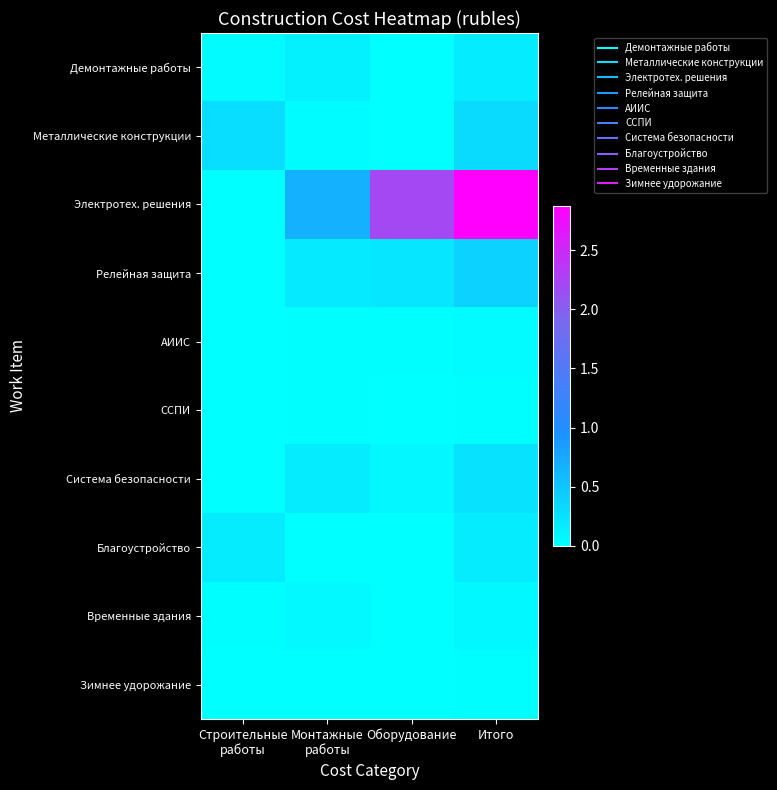

Reading right to left, transcribe all the data shown in this chart.

Демонтажные работы: Итого=1680874	Оборудование=0	Монтажные
работы=1304721	Строительные
работы=376153
Металлические конструкции: Итого=3100134	Оборудование=0	Монтажные
работы=273965	Строительные
работы=2826169
Электротех. решения: Итого=28729413	Оборудование=22060482	Монтажные
работы=6663743	Строительные
работы=5188
Релейная защита: Итого=3920348	Оборудование=2108465	Монтажные
работы=1811883	Строительные
работы=0
АИИС: Итого=363363	Оборудование=187625	Монтажные
работы=174009	Строительные
работы=1729
ССПИ: Итого=193865	Оборудование=0	Монтажные
работы=193865	Строительные
работы=0
Система безопасности: Итого=2552526	Оборудование=750499	Монтажные
работы=1756836	Строительные
работы=45191
Благоустройство: Итого=1712354	Оборудование=0	Монтажные
работы=0	Строительные
работы=1712354
Временные здания: Итого=668686	Оборудование=0	Монтажные
работы=474982	Строительные
работы=193705
Зимнее удорожание: Итого=134678	Оборудование=0	Монтажные
работы=95664	Строительные
работы=39013